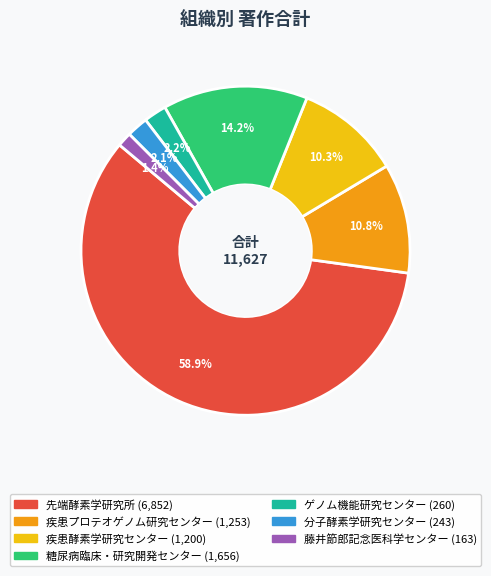

Does 先端酵素学研究所 account for over 50% of the chart?

Yes